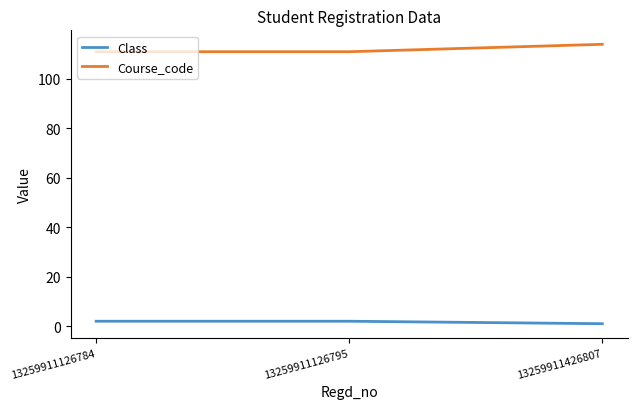

How many lines are shown in the chart?

2